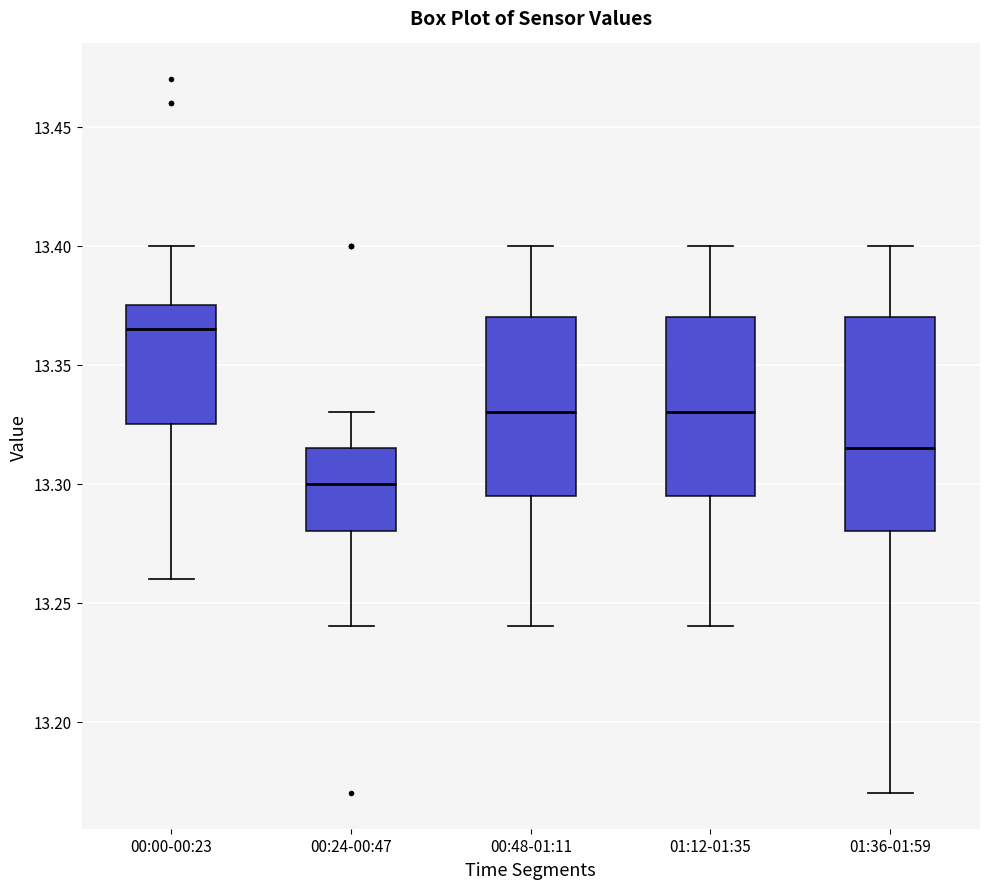

Reading left to right, transcribe this box plot: for each box, give where its median line is, the range the box spans, and where its two whiskers end, as read against the y-axis. The values are not printed on the chart, so give them approximately, as read against the axis.

00:00-00:23: median 13.365, box 13.325 to 13.375, whiskers 13.260 to 13.400
00:24-00:47: median 13.300, box 13.280 to 13.315, whiskers 13.240 to 13.330
00:48-01:11: median 13.330, box 13.295 to 13.370, whiskers 13.240 to 13.400
01:12-01:35: median 13.330, box 13.295 to 13.370, whiskers 13.240 to 13.400
01:36-01:59: median 13.315, box 13.280 to 13.370, whiskers 13.170 to 13.400